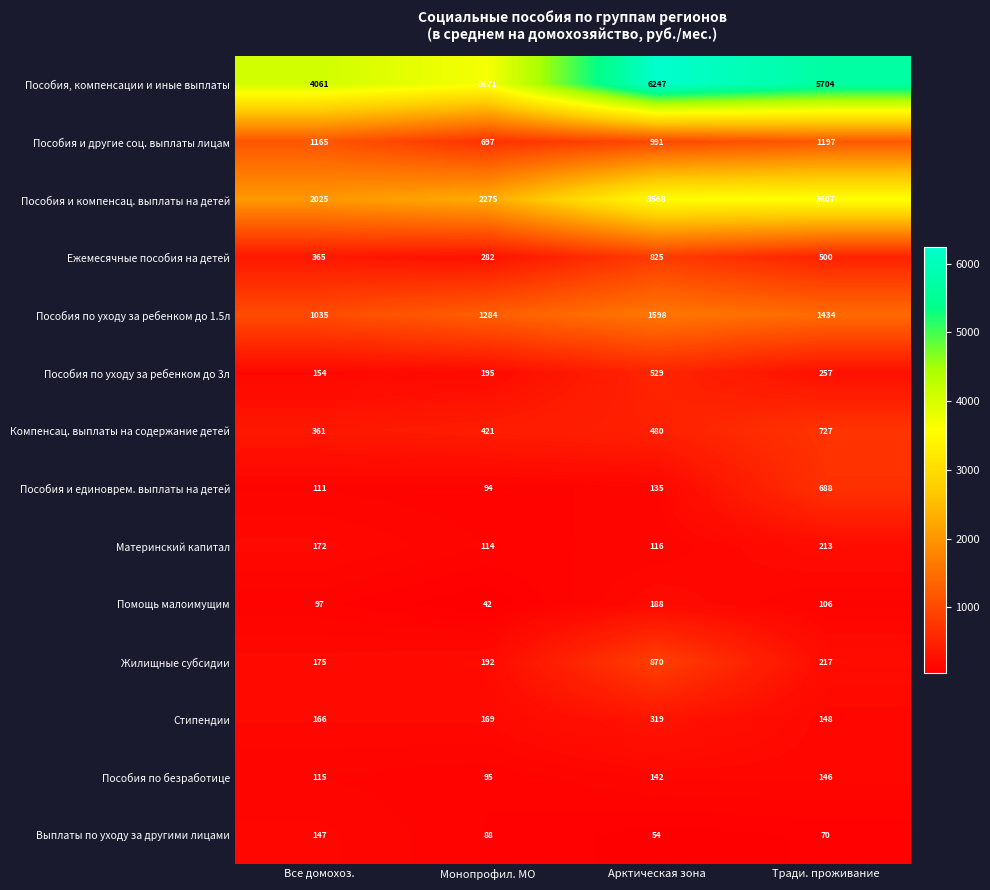

Which label corresponds to the largest value in the chart?

Арктическая зона